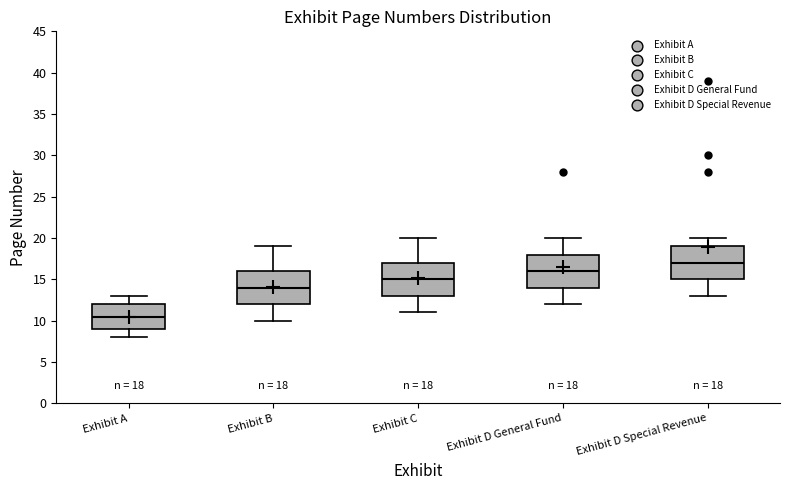

Which box's median line is the lowest?

Exhibit A